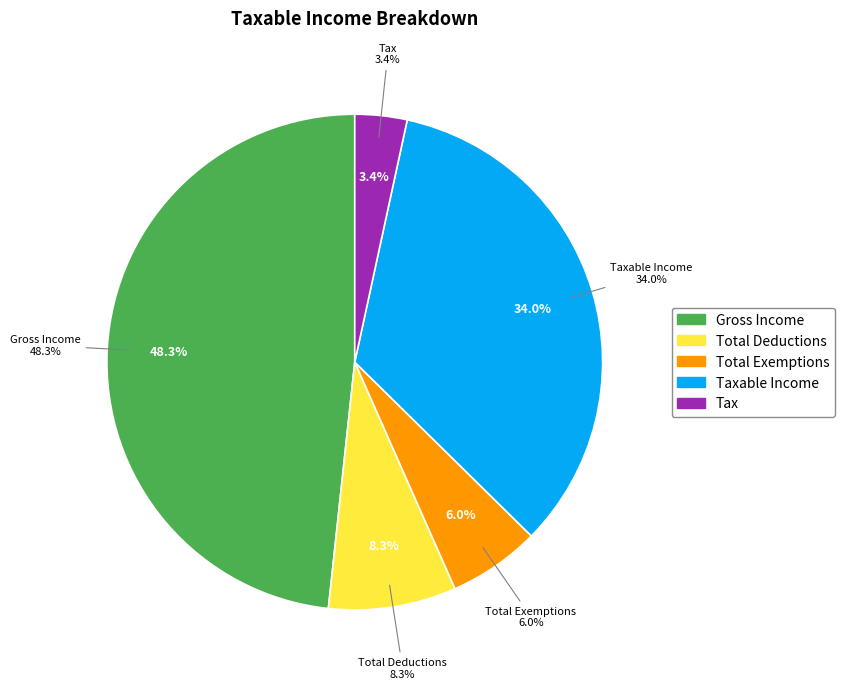

Is it true that Taxable Income is 47% of the pie?

False